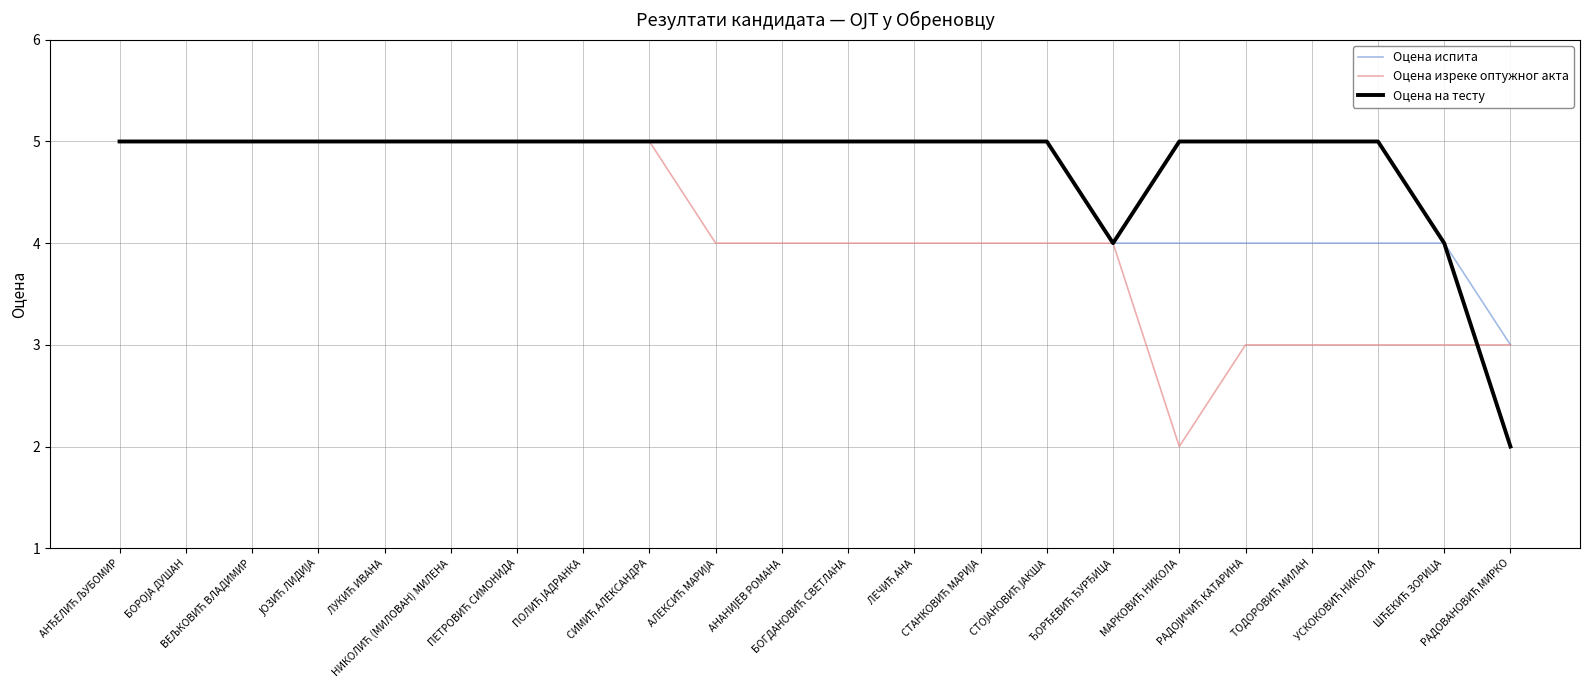

What is the maximum value for Оцена на тесту?

5